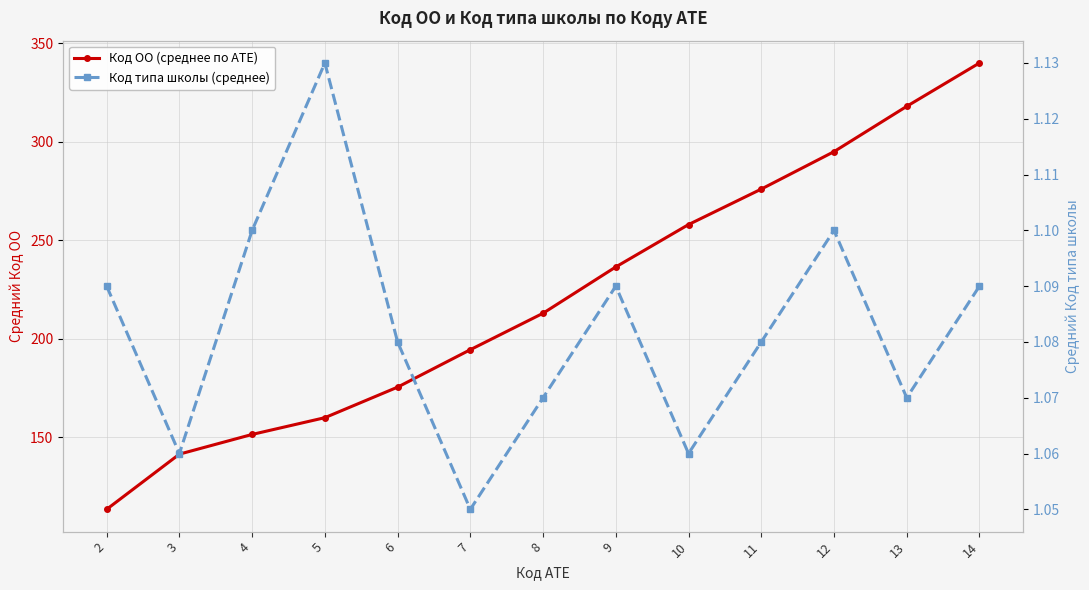

How many data points does each series have?

13